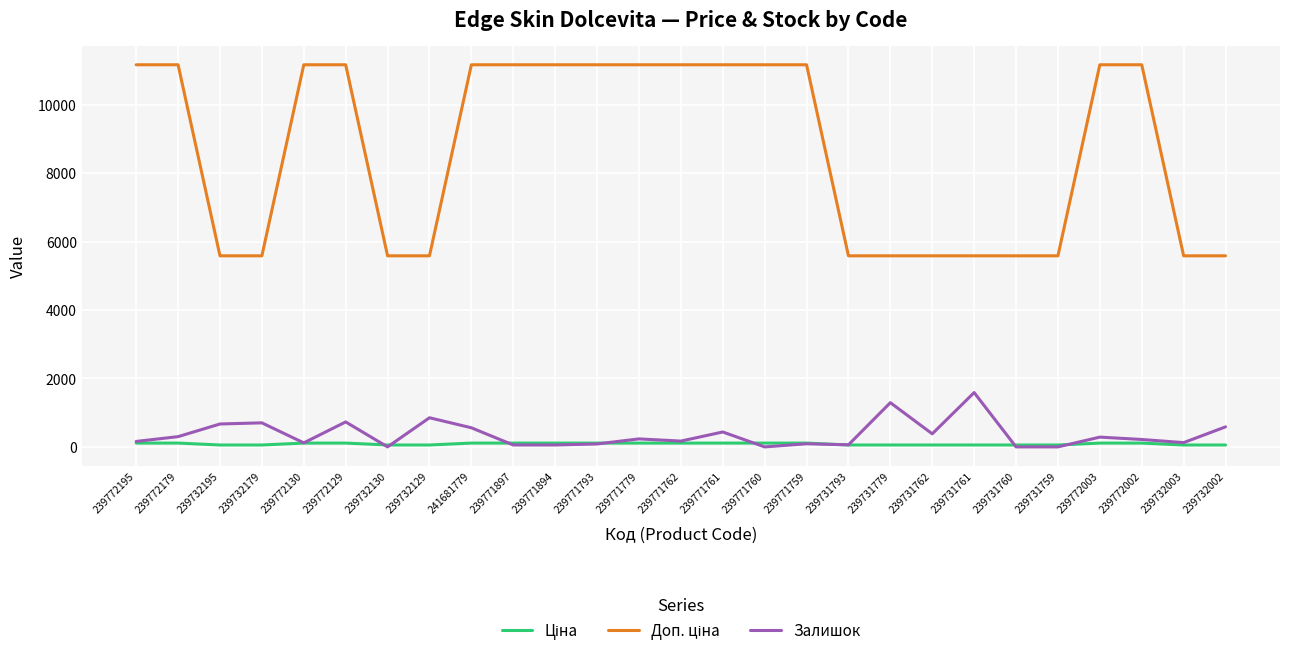

What is the greatest value displayed?

11169.0